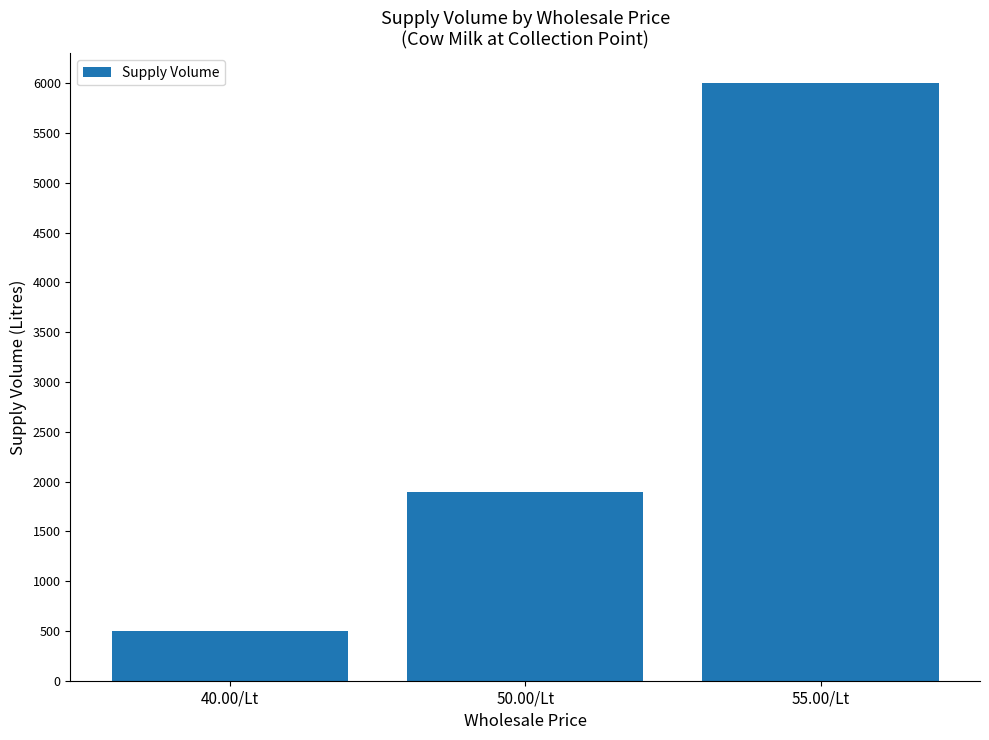

Rank the categories by value from lowest to highest.

40.00/Lt, 50.00/Lt, 55.00/Lt